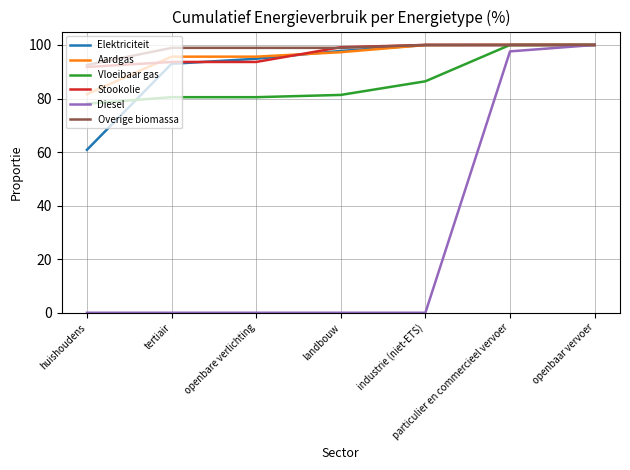

What is the minimum value for Aardgas?

81.6